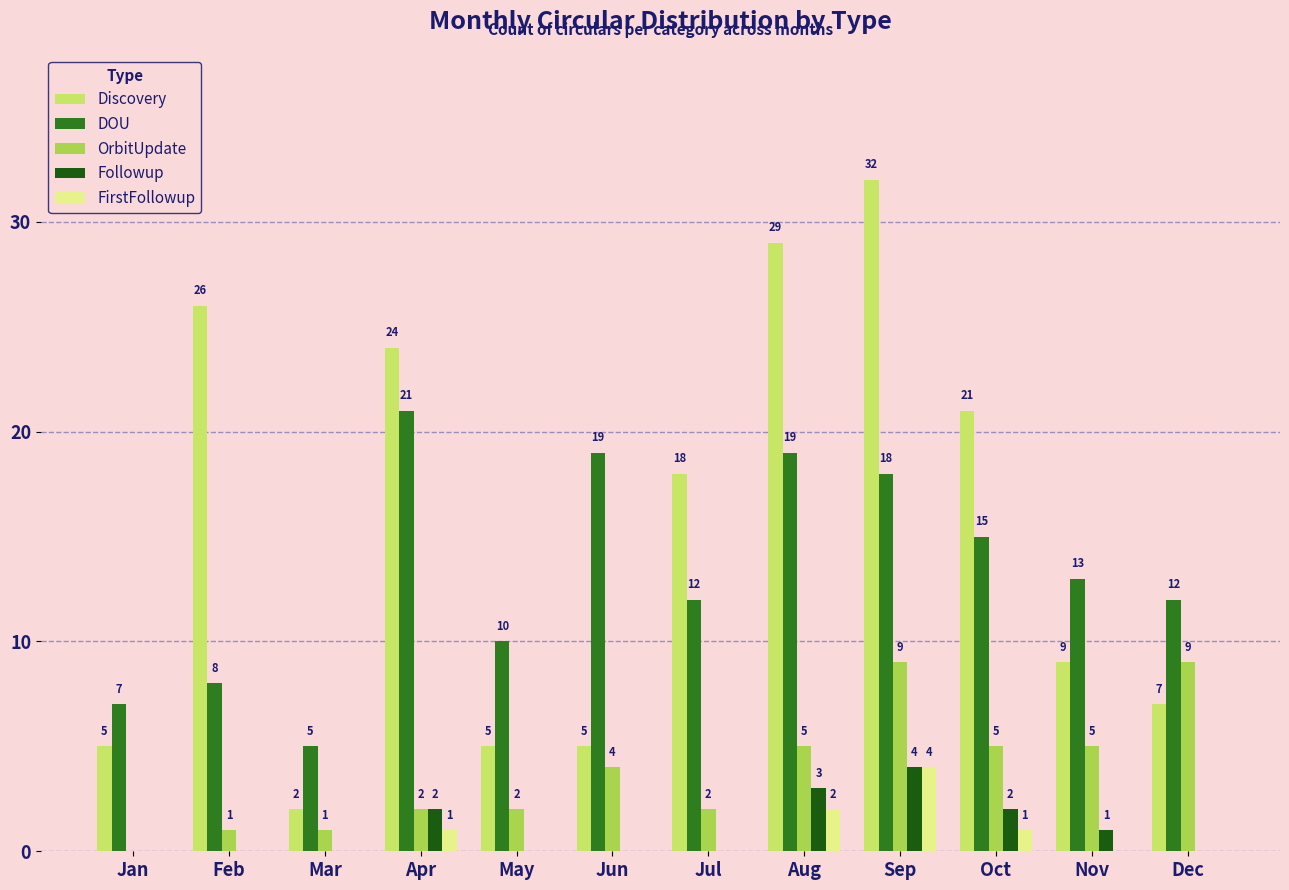

What is the sum of all DOU values?

159